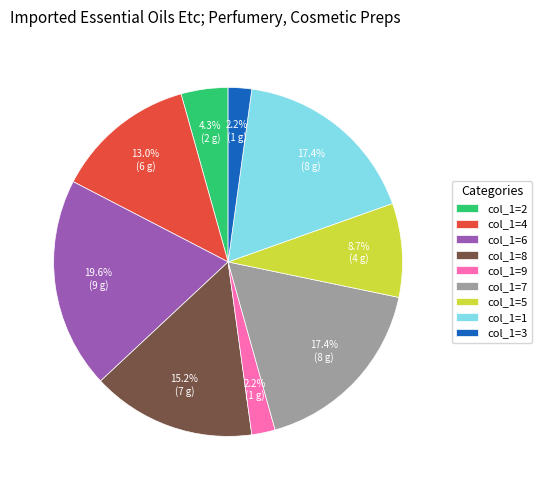

Which slice is the largest?

col_1=6